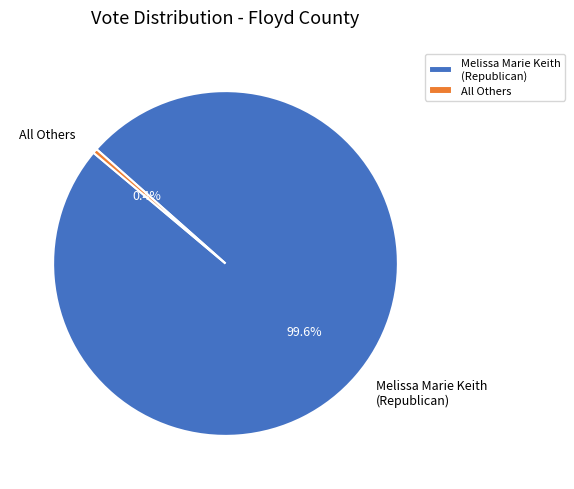

Rank the categories by value from lowest to highest.

All Others, Melissa Marie Keith (Republican)